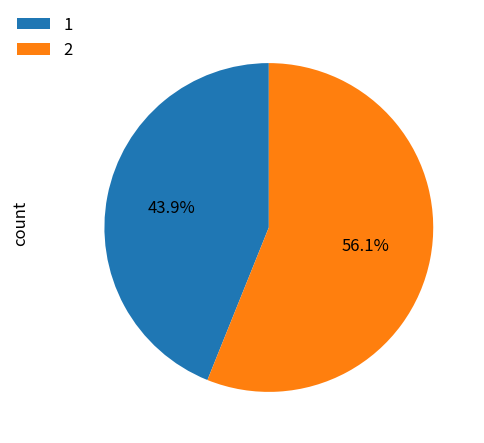

Rank the categories by value from highest to lowest.

2, 1